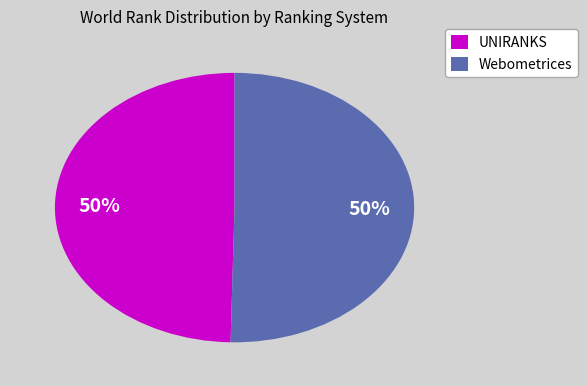

What is the ratio of the value at UNIRANKS to the value at Webometrices?

1.0